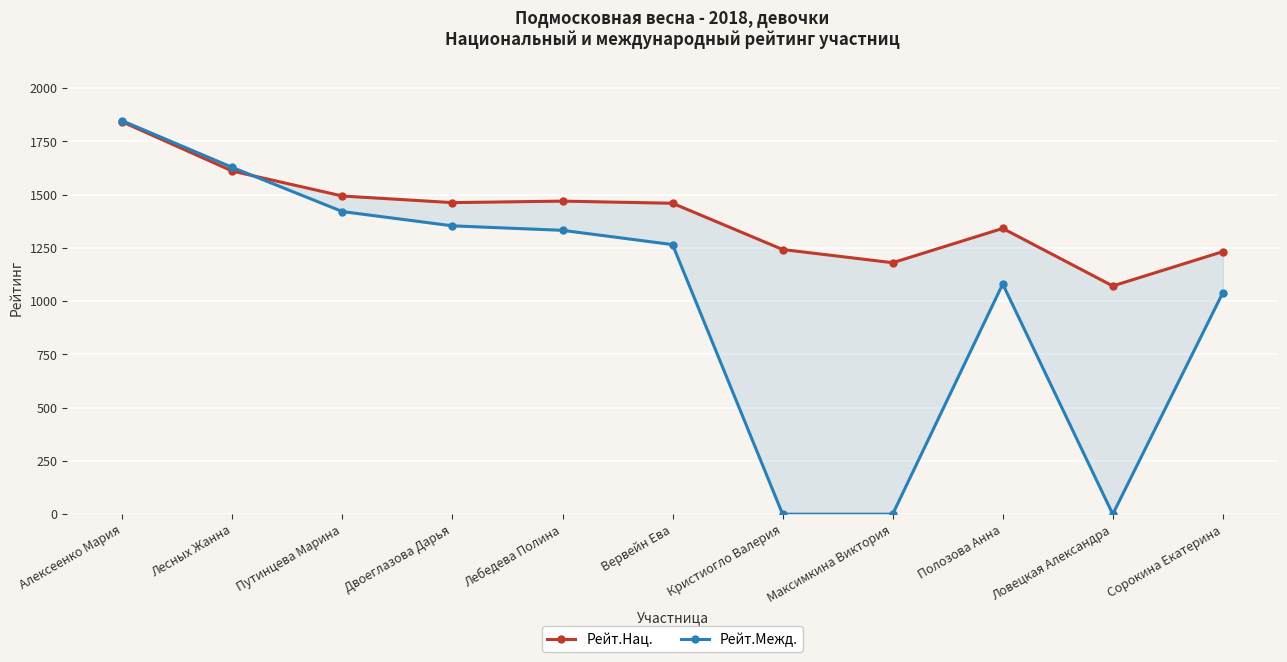

Which series has the largest total across all categories?

Рейт.Нац.